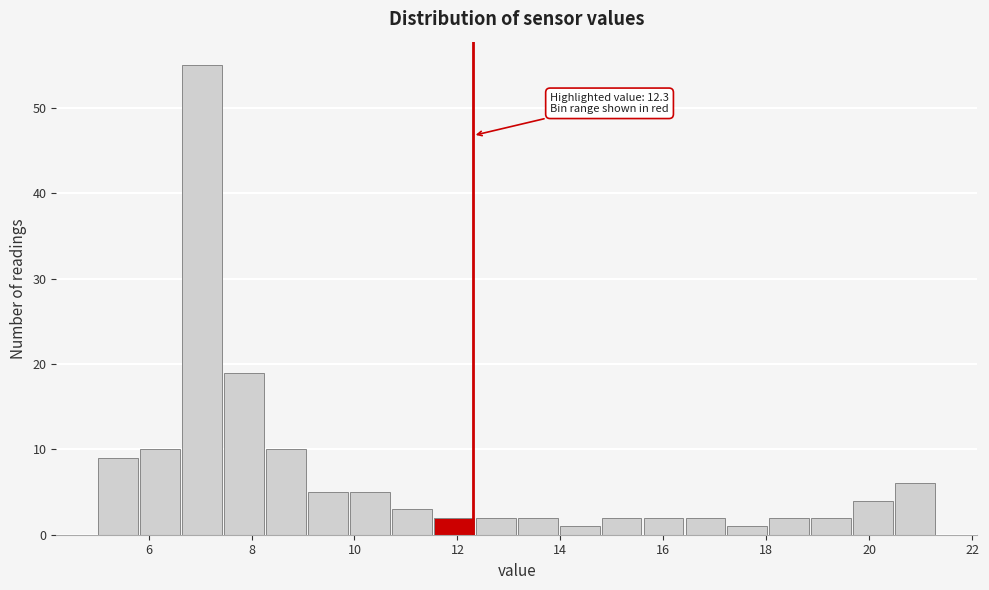

Over which range of the x-axis is the bar tallest?

6.6 to 7.4